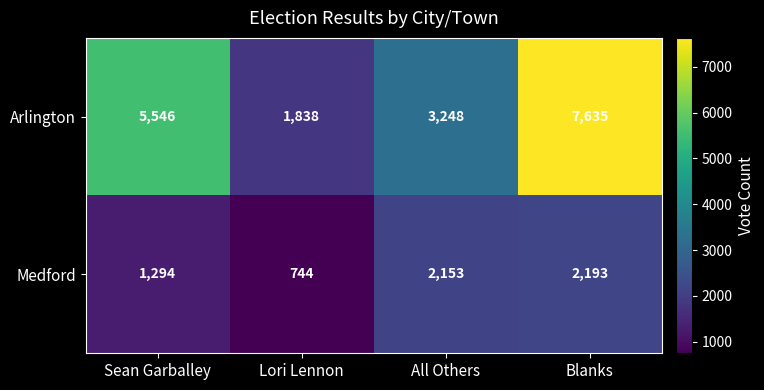

Reading left to right, transcribe all the data shown in this chart.

Arlington: Sean Garballey=5546	Lori Lennon=1838	All Others=3248	Blanks=7635
Medford: Sean Garballey=1294	Lori Lennon=744	All Others=2153	Blanks=2193